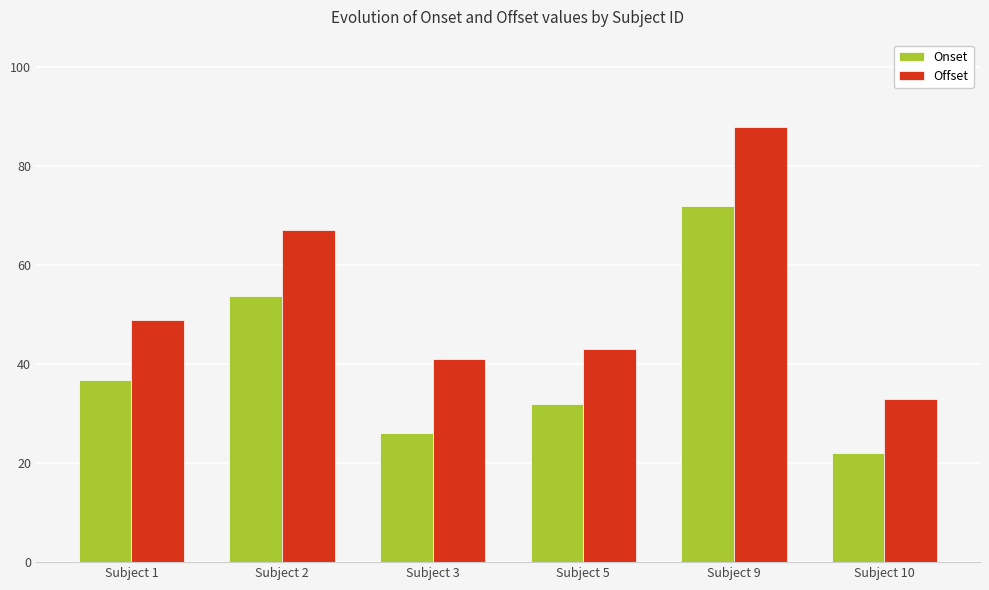

What is the sum of all Onset values?

242.6